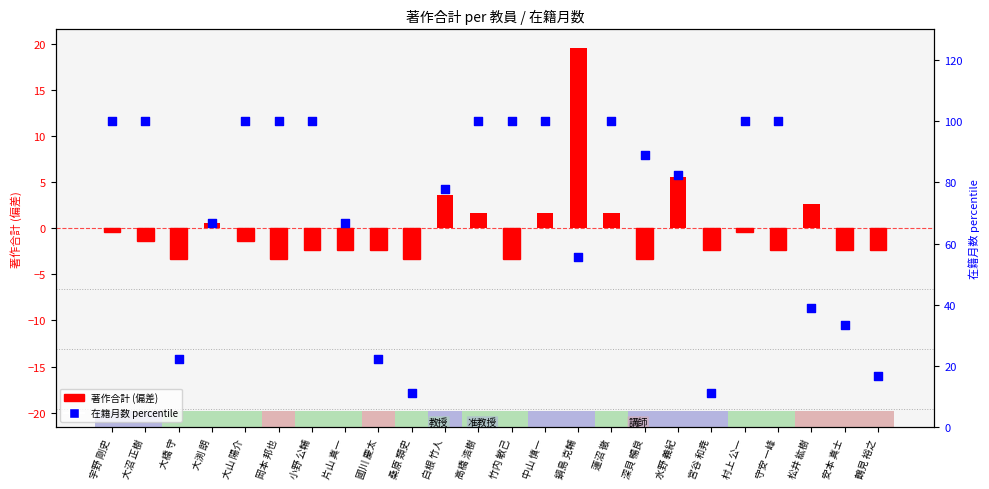

At how many categories does at least one series exceed 20?

21